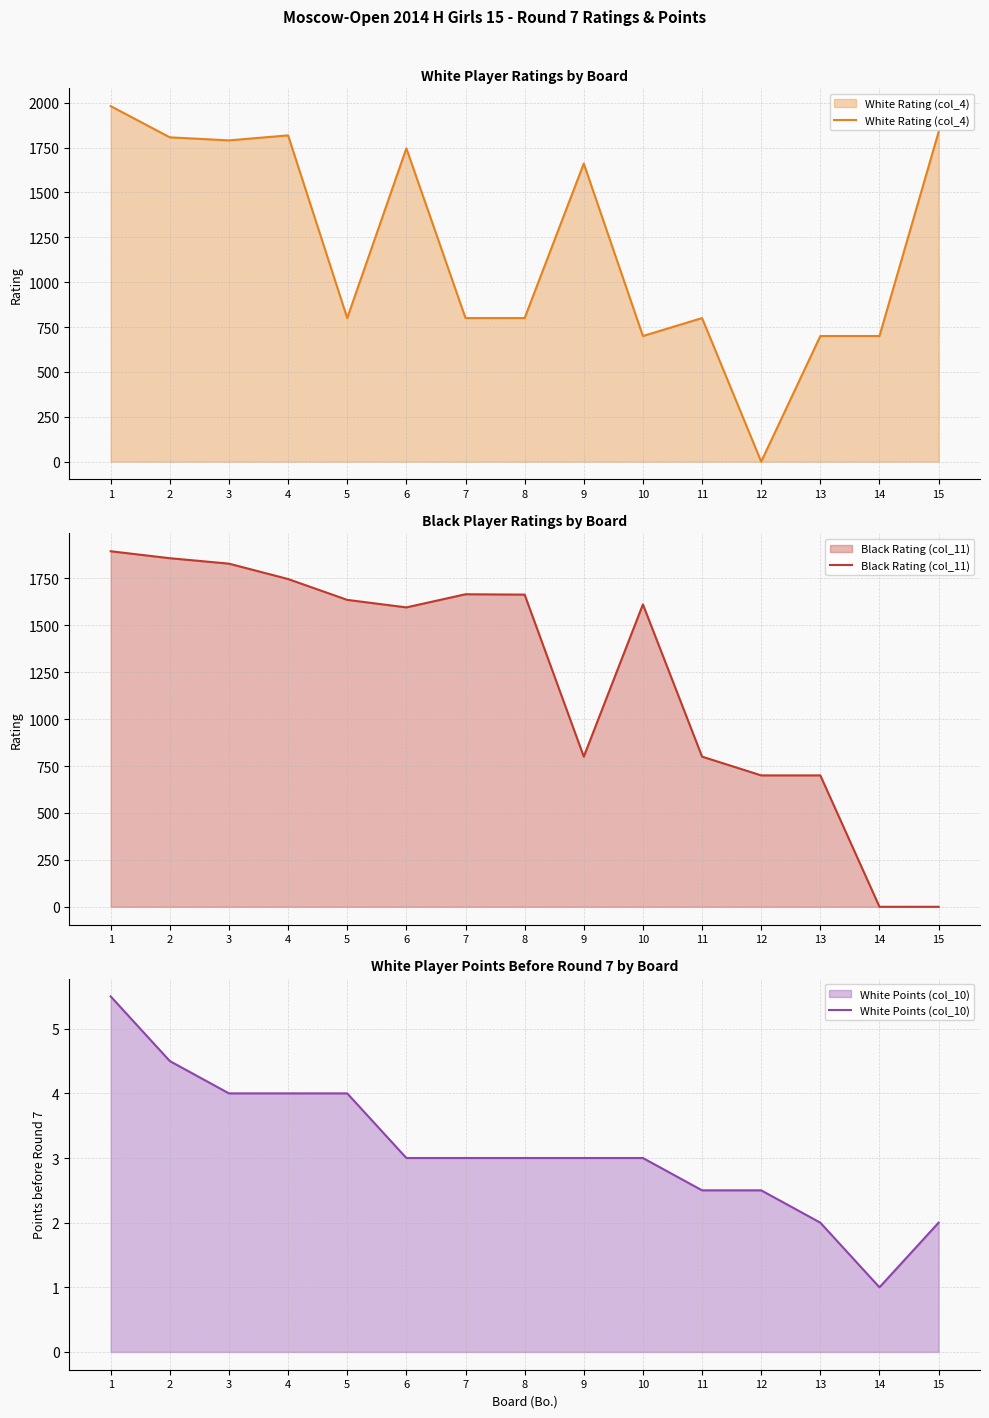

At which category is the sum across all series the highest?

1